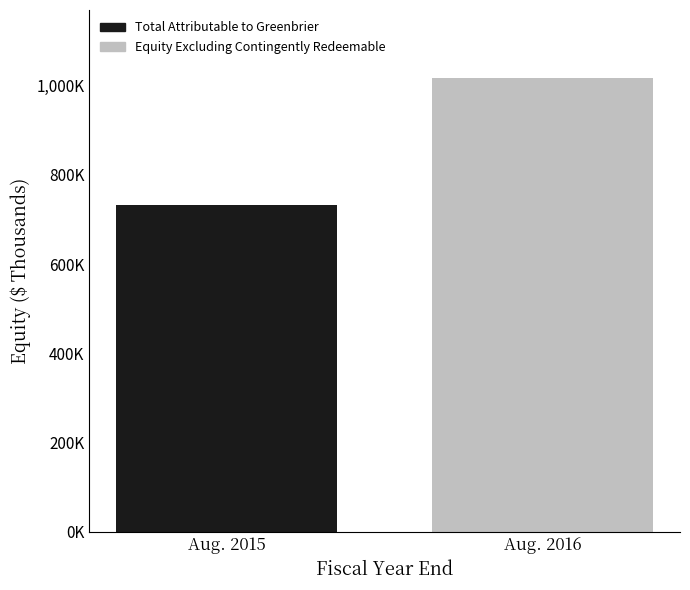

Are the bars horizontal?

No